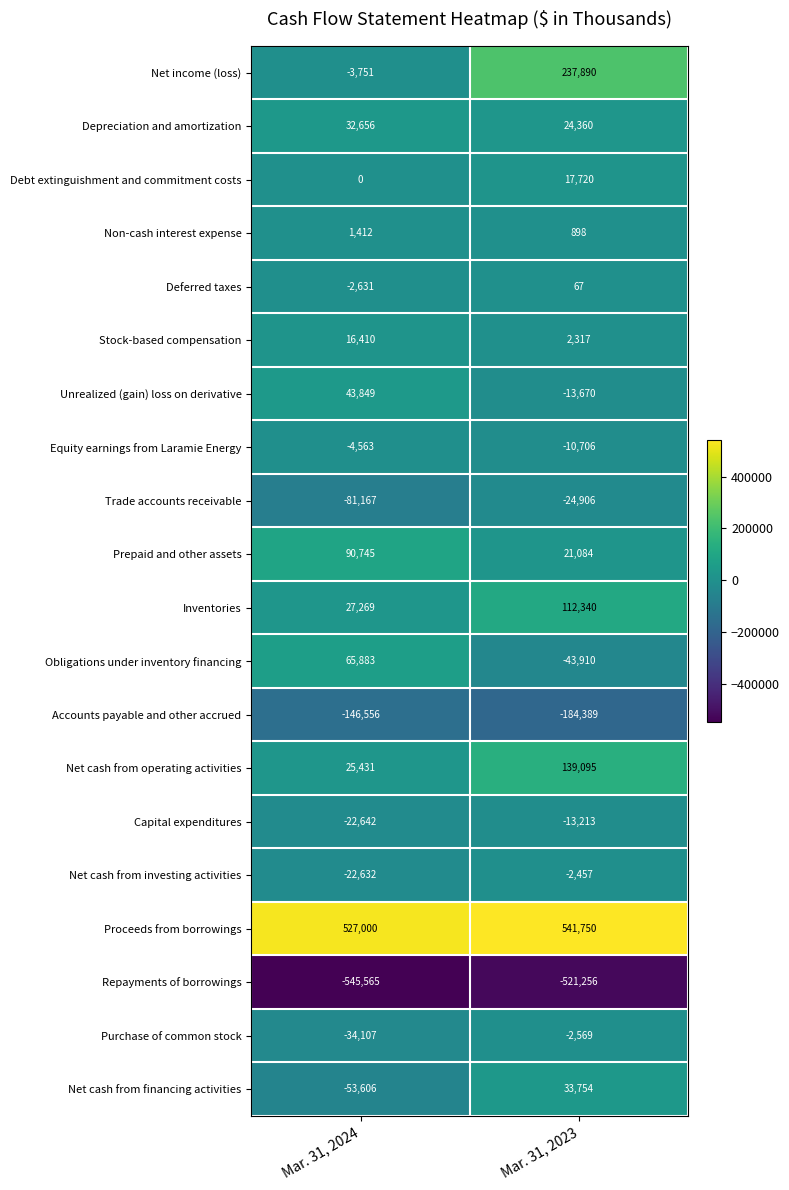

What is the difference between the maximum and minimum values in the Net cash from investing activities series?

20175